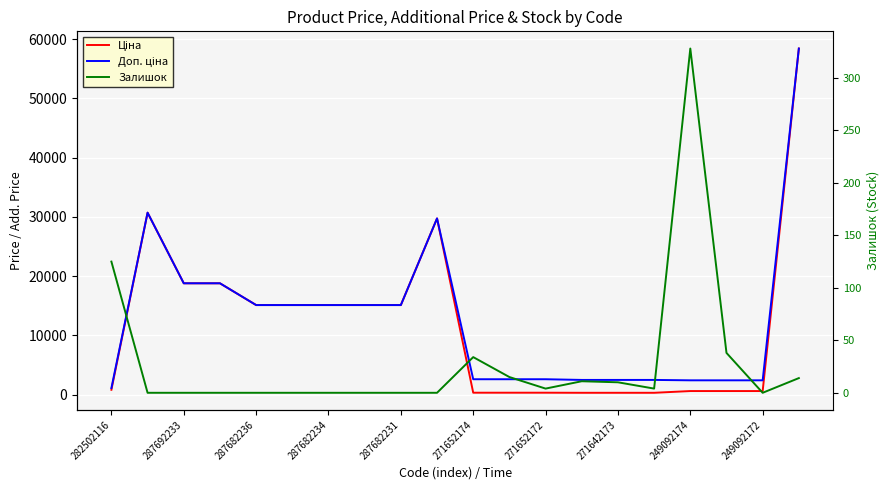

True or false: Доп. ціна and Залишок cross at least once.

False